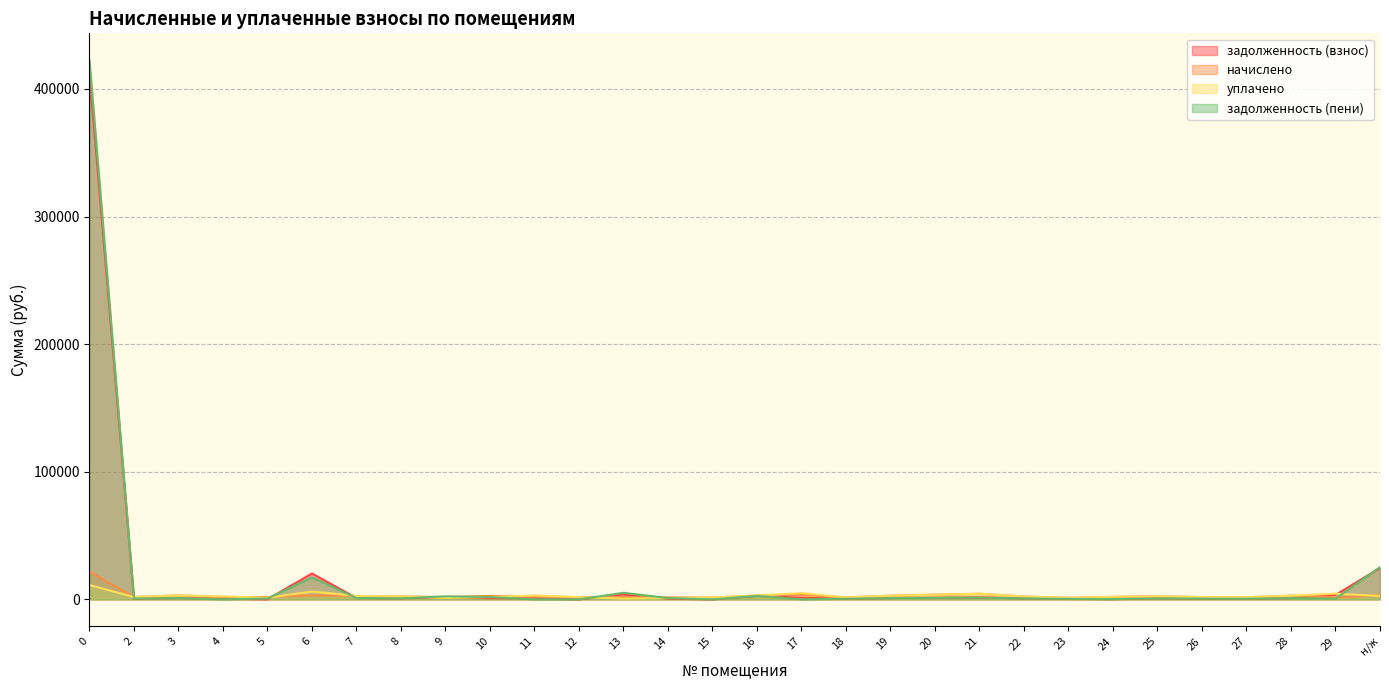

In задолженность (взнос), how many points are higher than both neighbors (excluding endpoints)?

7